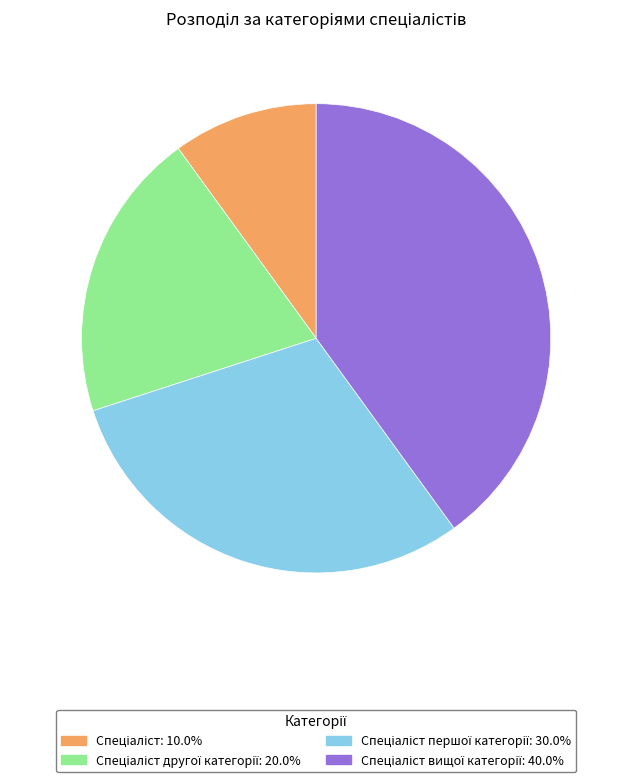

Is there any slice that represents more than half of the pie?

No